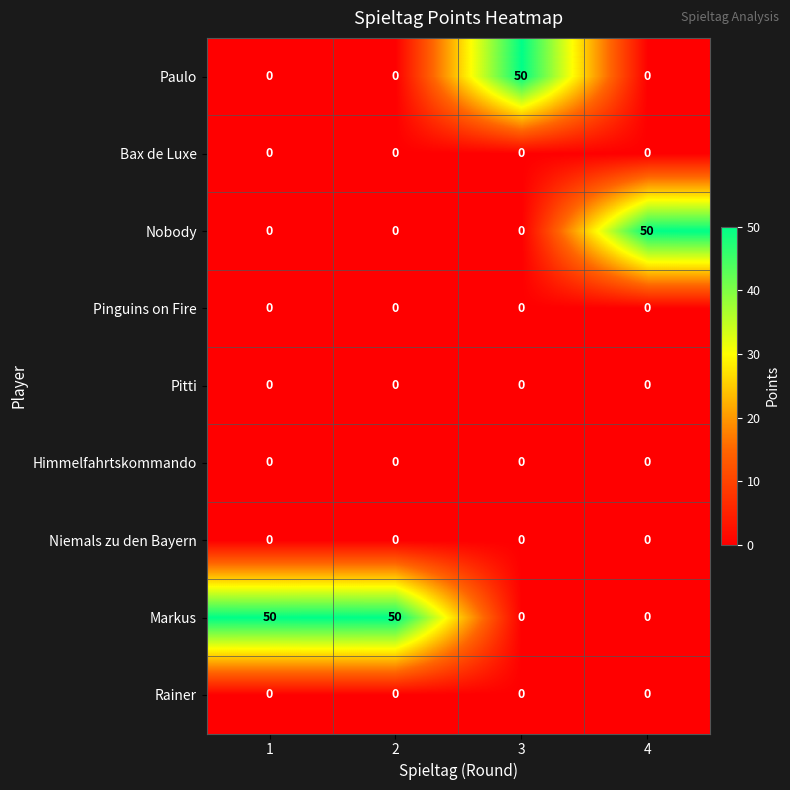

What is the difference between the highest and lowest values at 4?

50